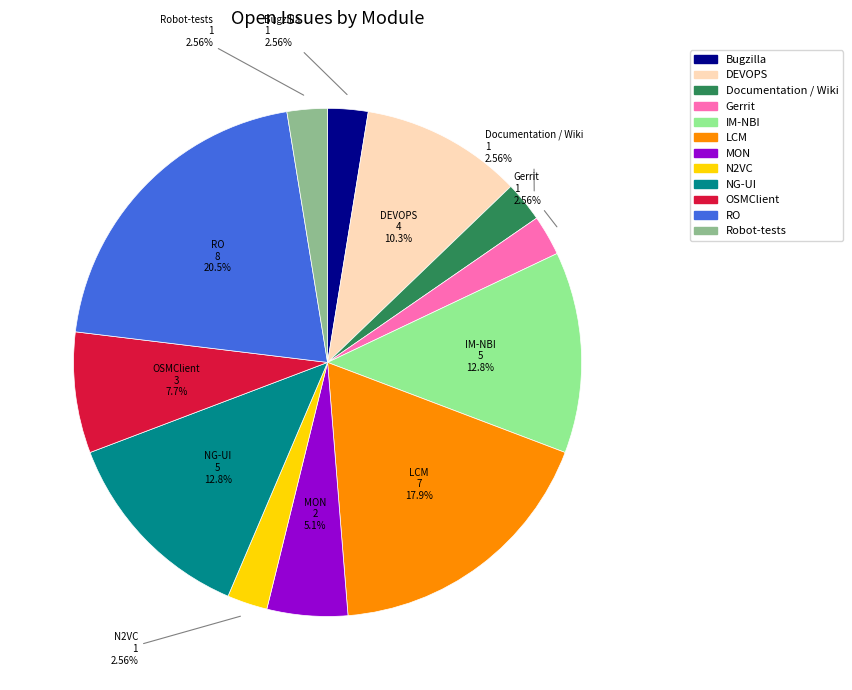

Is there a majority slice in this chart?

No